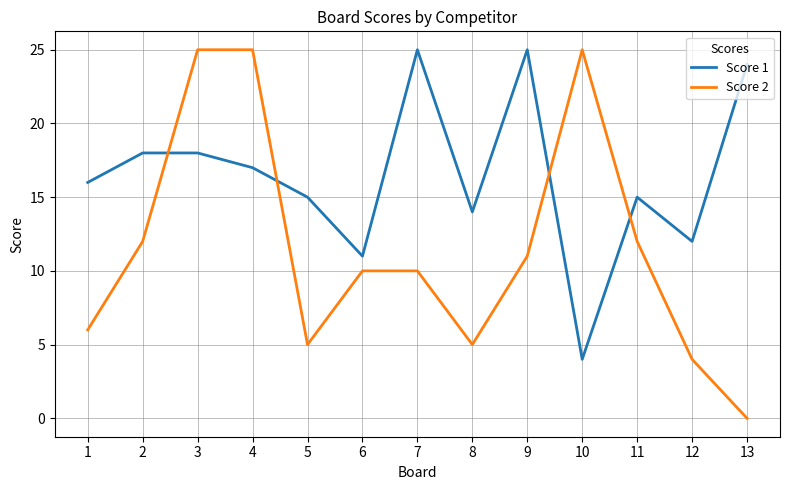

What is the difference between the Score 2 values at 13 and 10?

25